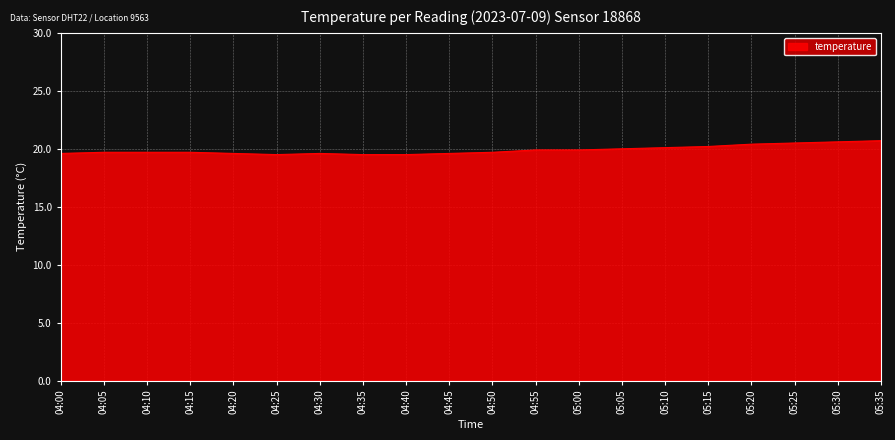

What is the difference between the maximum and minimum values?

1.2